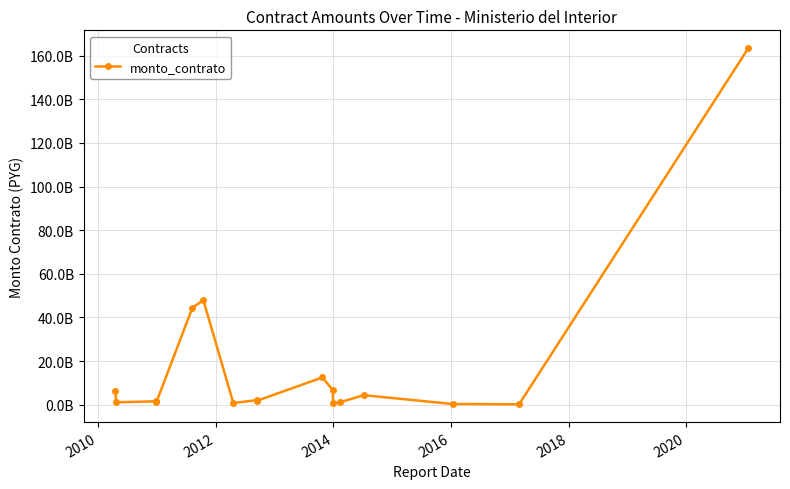

Where is the first local minimum?

2010